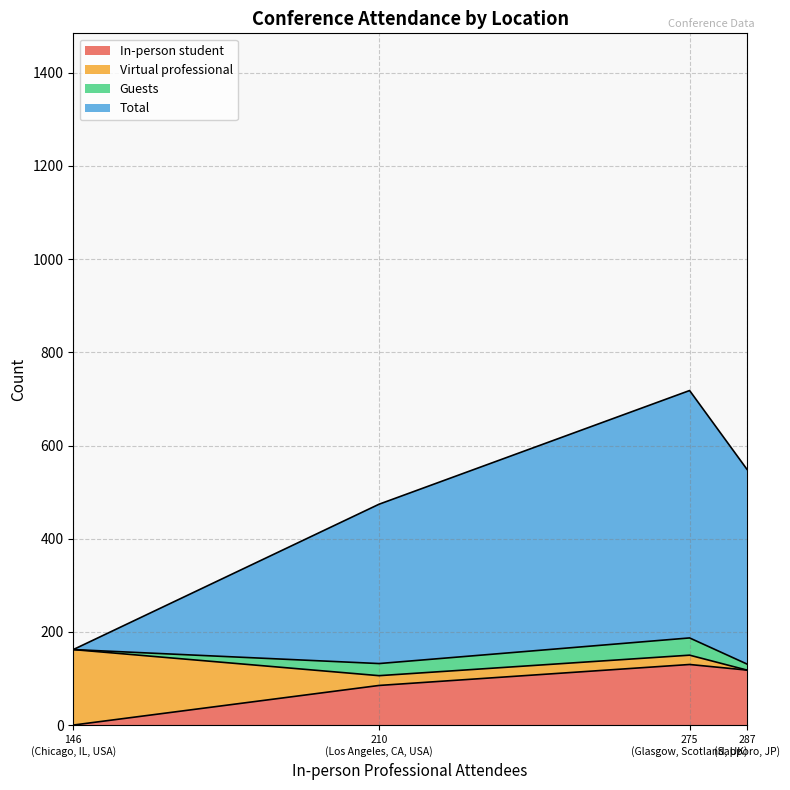

Which has a higher value, 2 or 0?

2